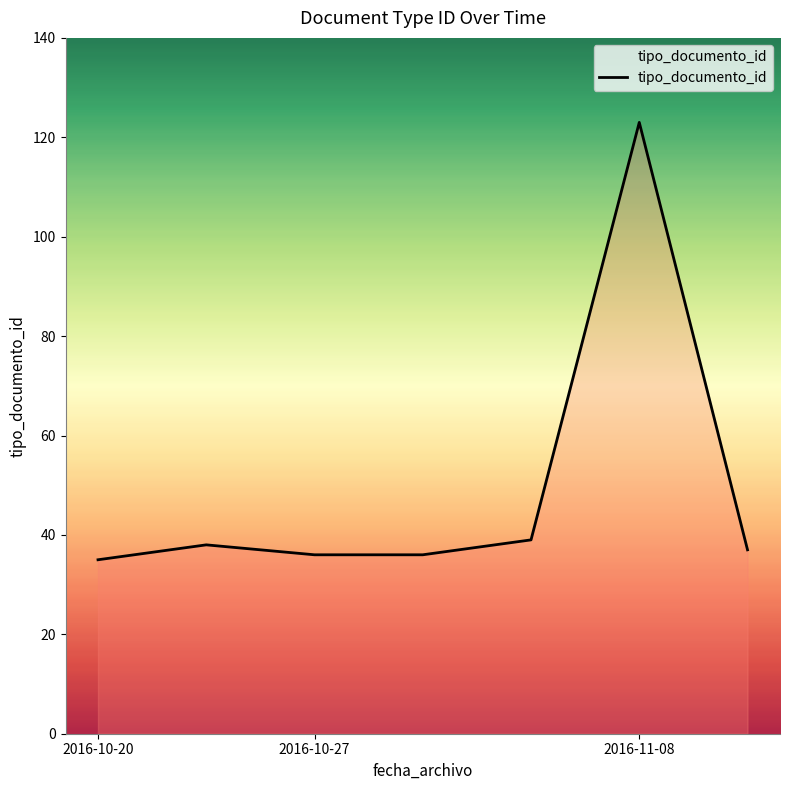

What is the greatest value displayed?

123